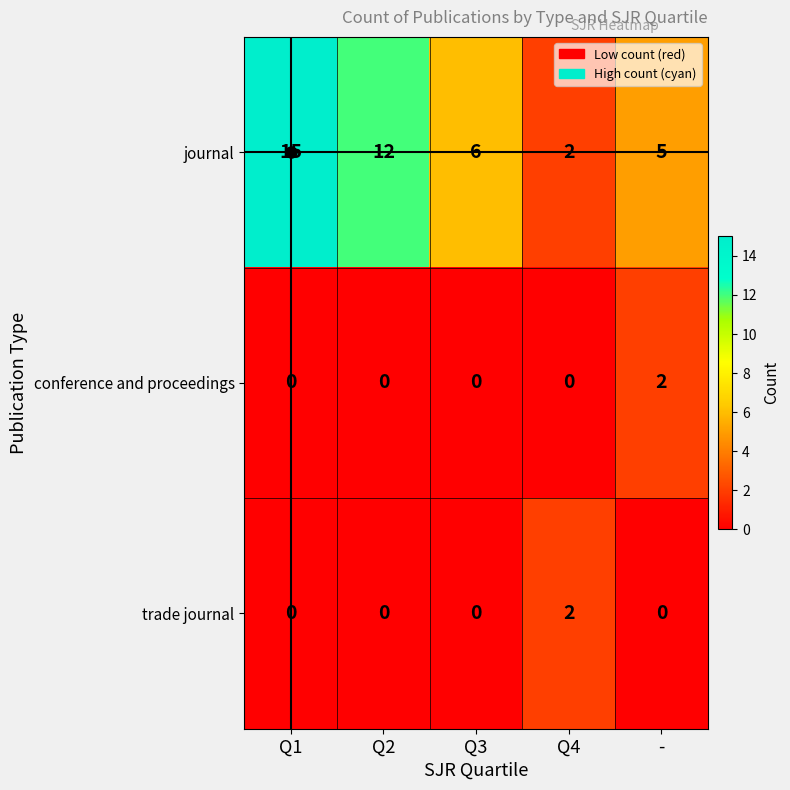

Count the conference and proceedings values in the range 0 to 1.

4